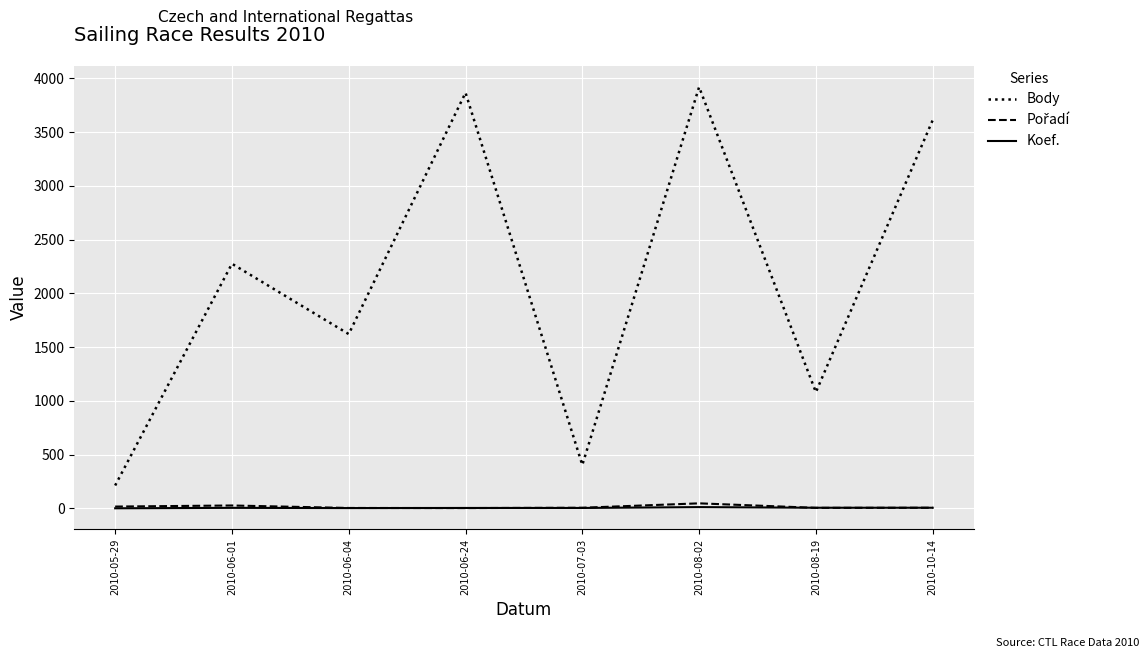

Between 2010-05-29 and 2010-07-03, which series saw the biggest shift?

Body